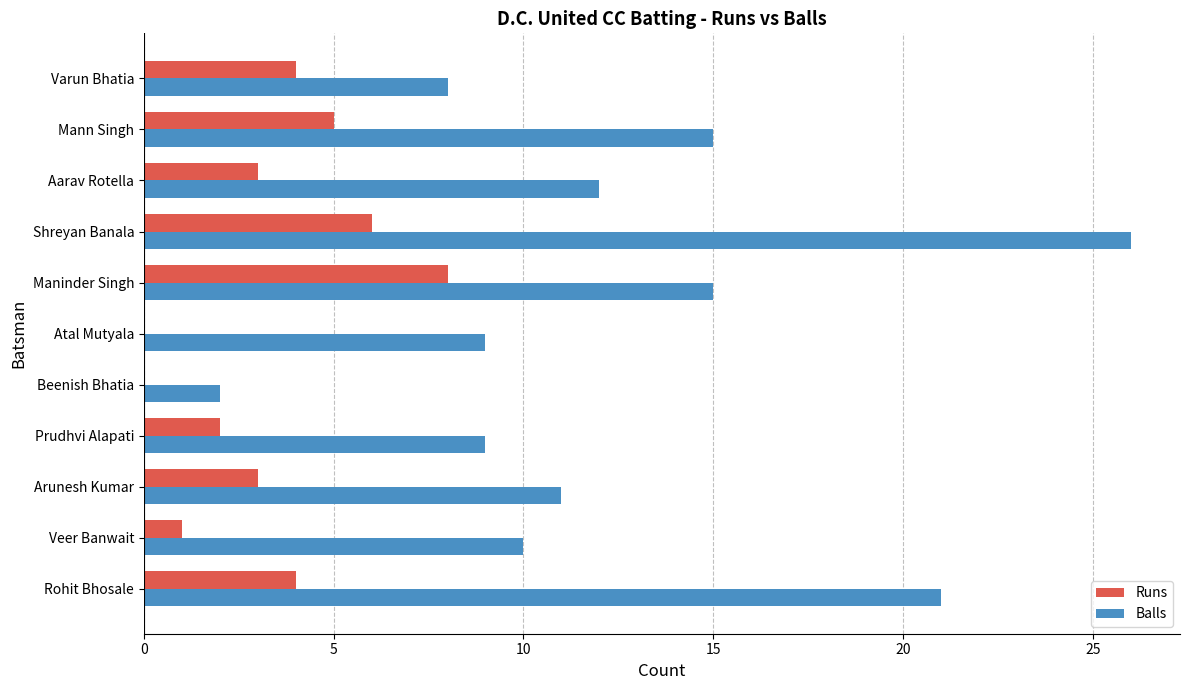

What is the sum of all Balls values?

138